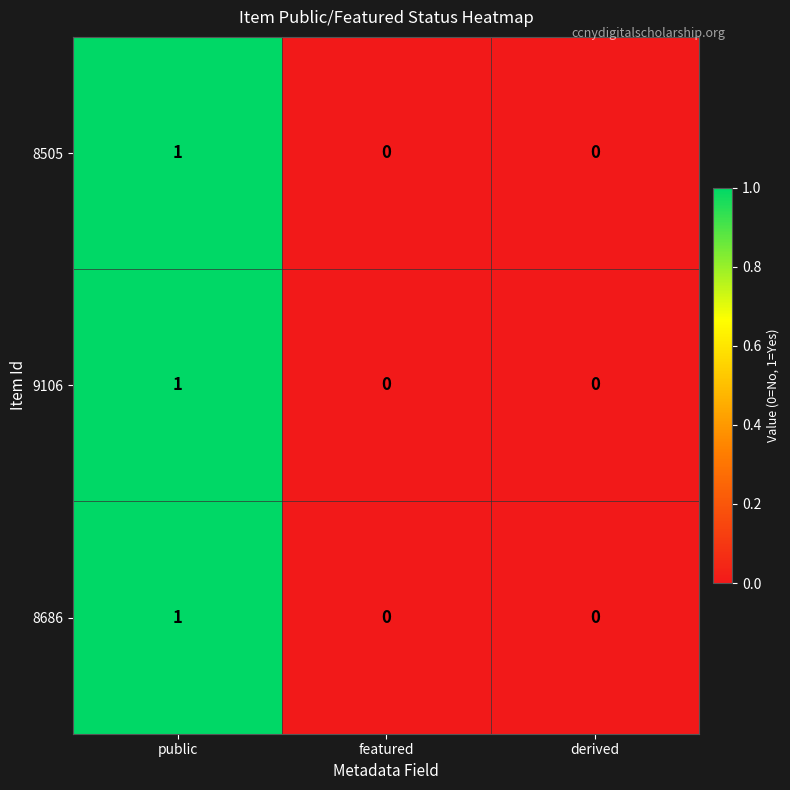

Count the 8505 values in the range 0 to 1.

3